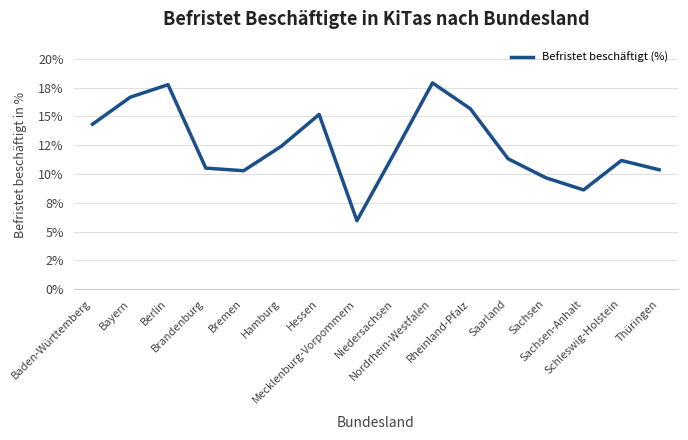

Between Niedersachsen and Saarland, which is larger?

Niedersachsen